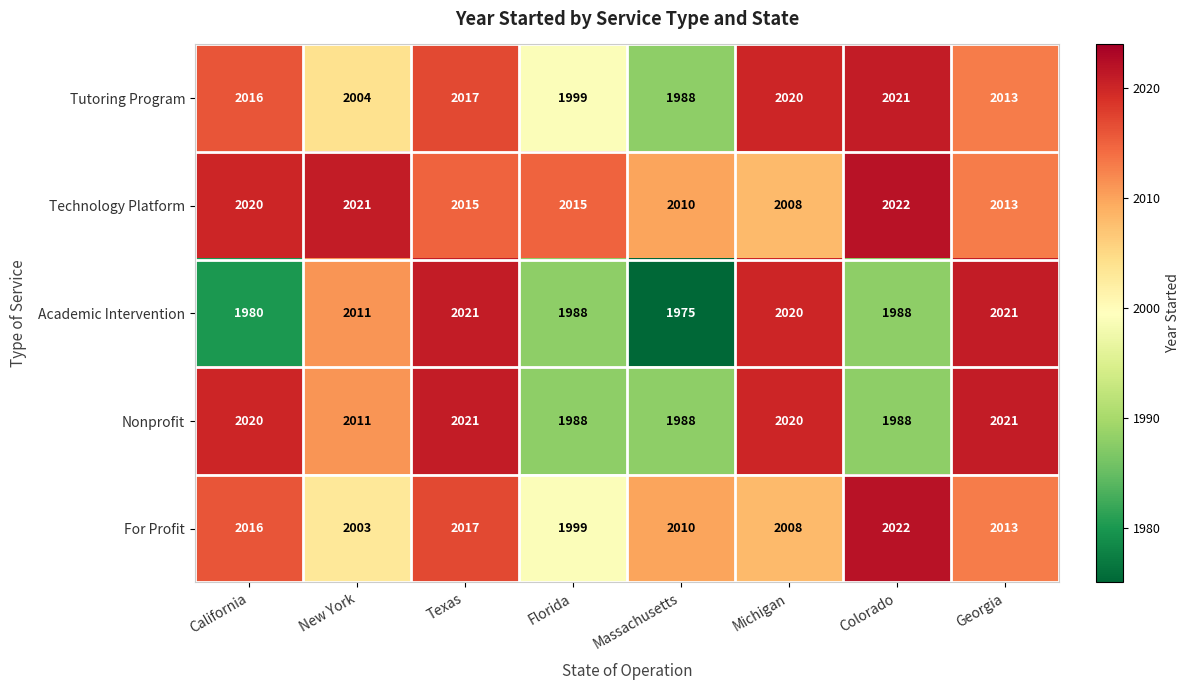

What is the sum of the Technology Platform values at New York and Michigan?

4029